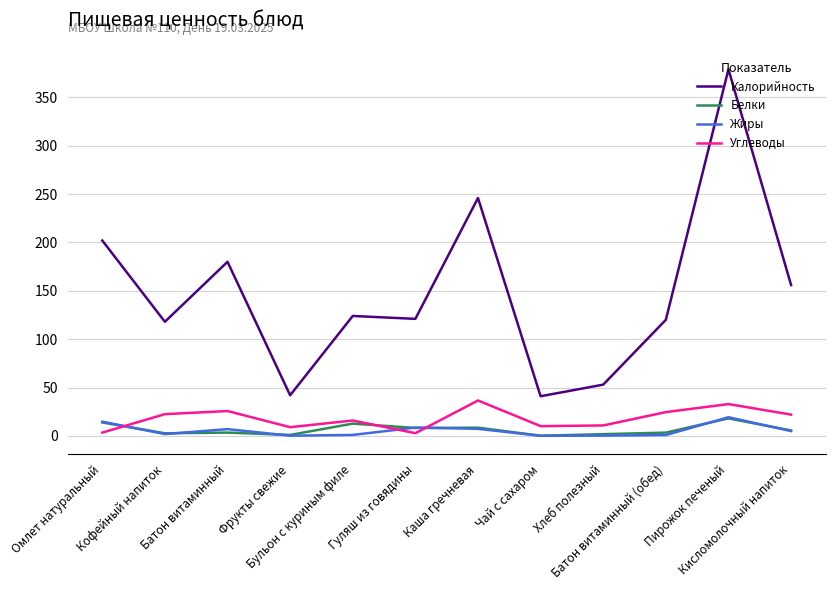

Which series has the largest total across all categories?

Калорийность